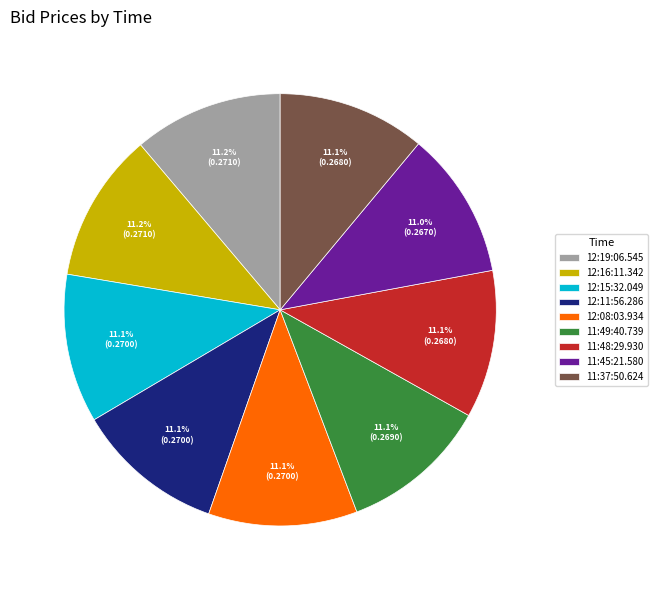

To the nearest percent, what is the combined percentage of 12:16:11.342 and 11:45:21.580?

22%